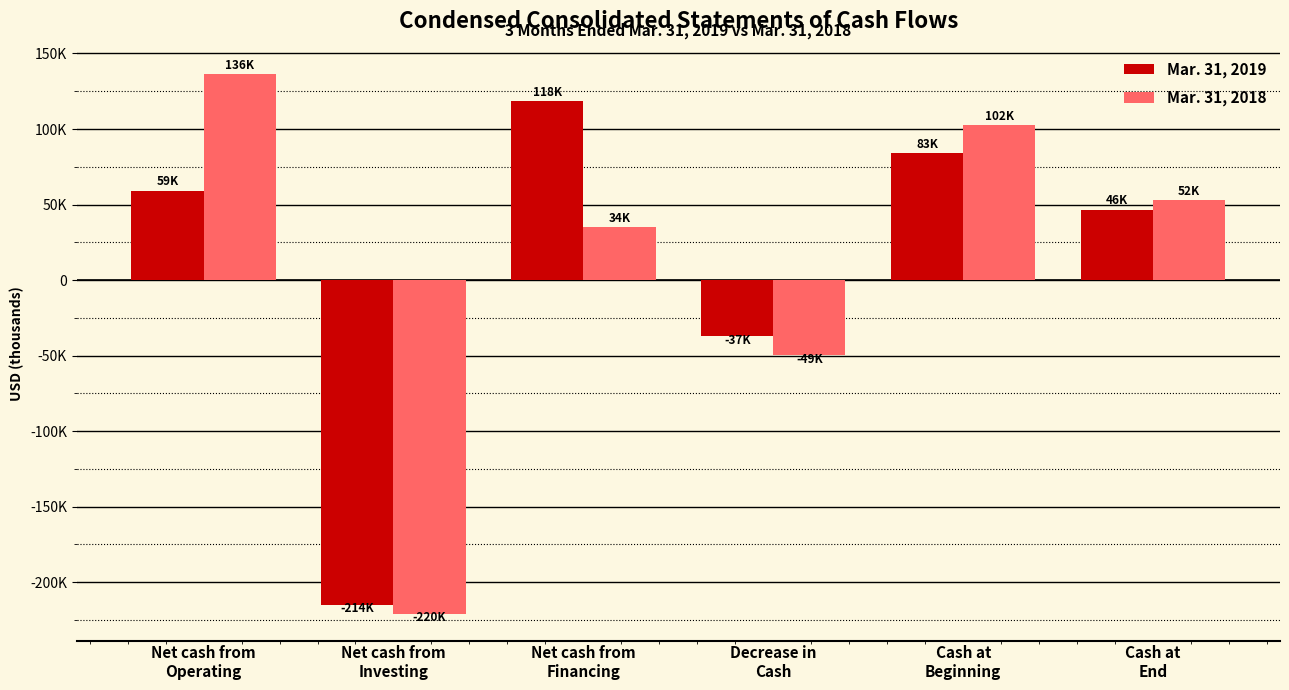

List the series in order of their overall mean, lowest first.

Mar. 31, 2018, Mar. 31, 2019